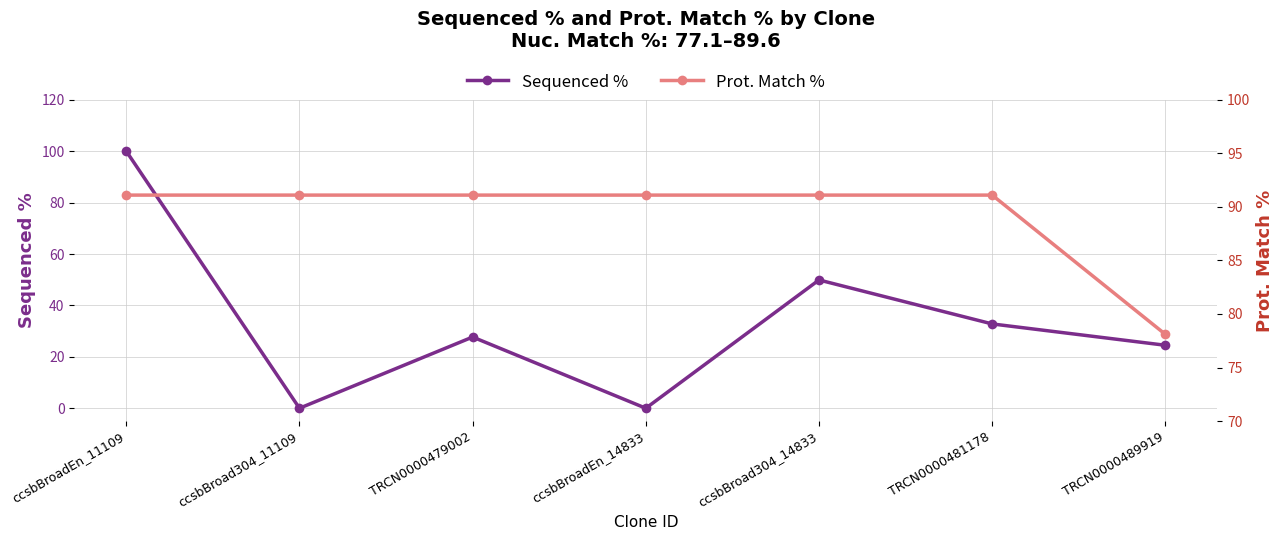

Which category has the highest value in the Sequenced % series?

ccsbBroadEn_11109